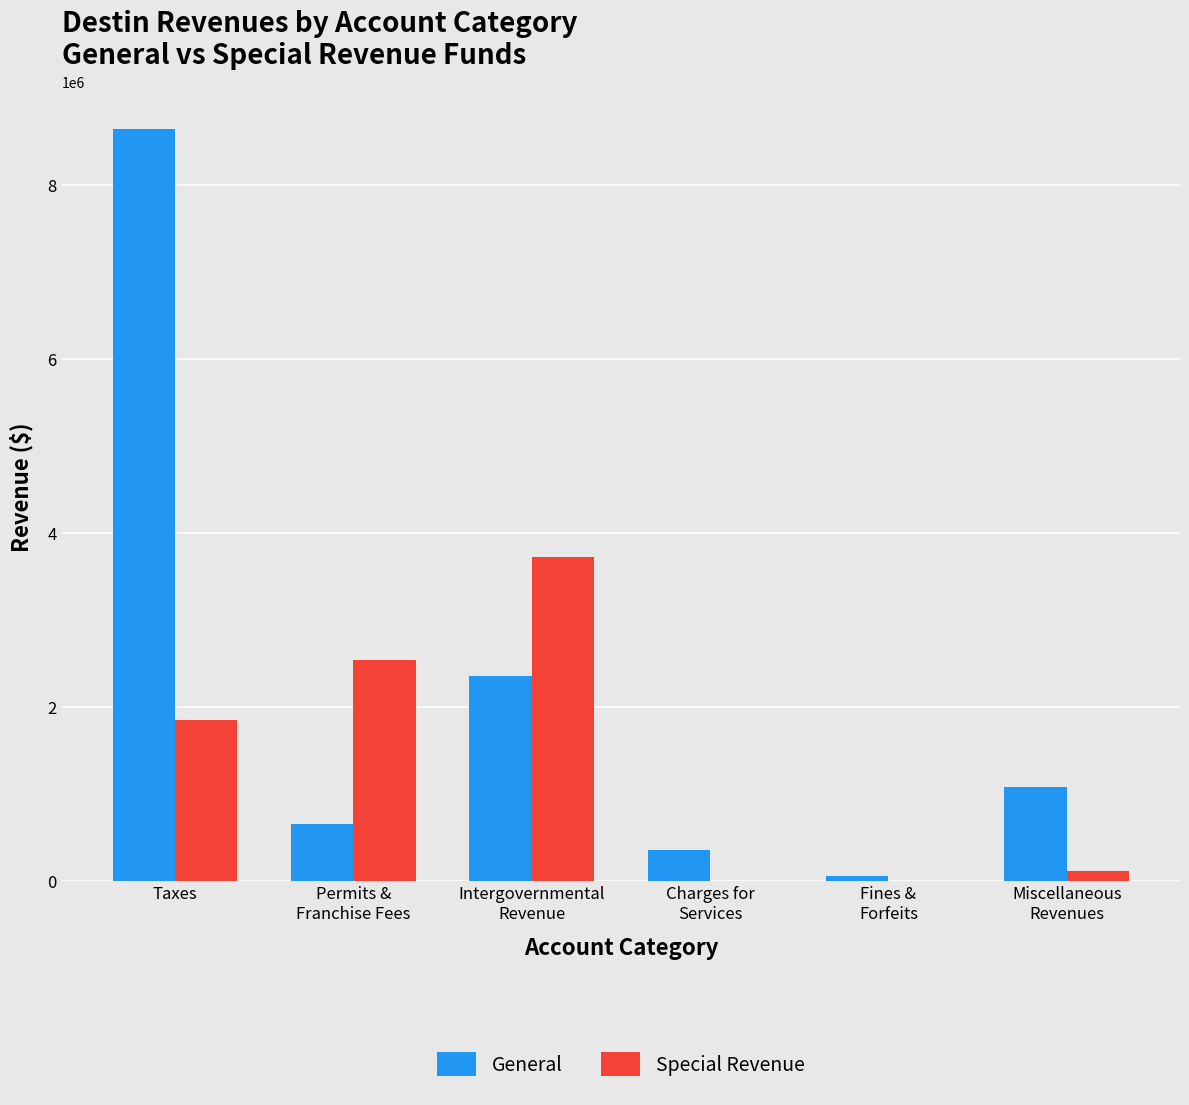

How many categories are shown in the chart?

6